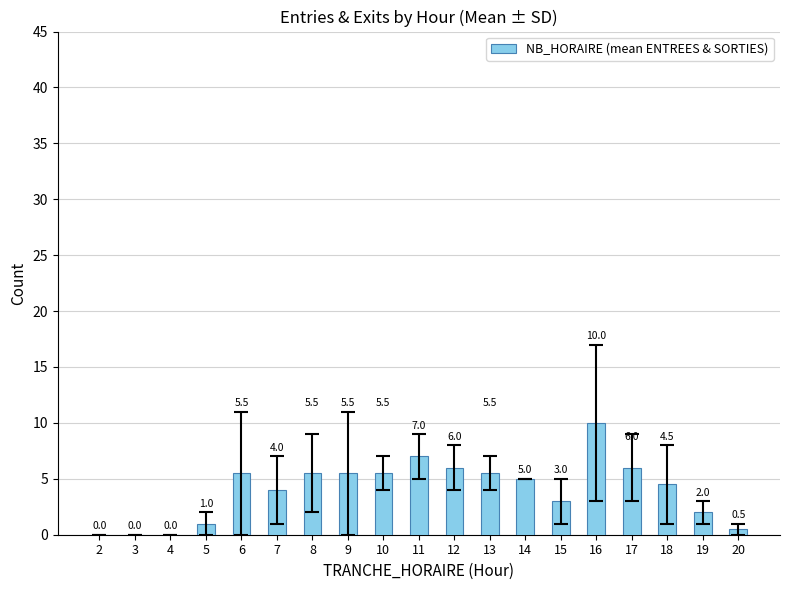

At which label is the value closest to 5?

14